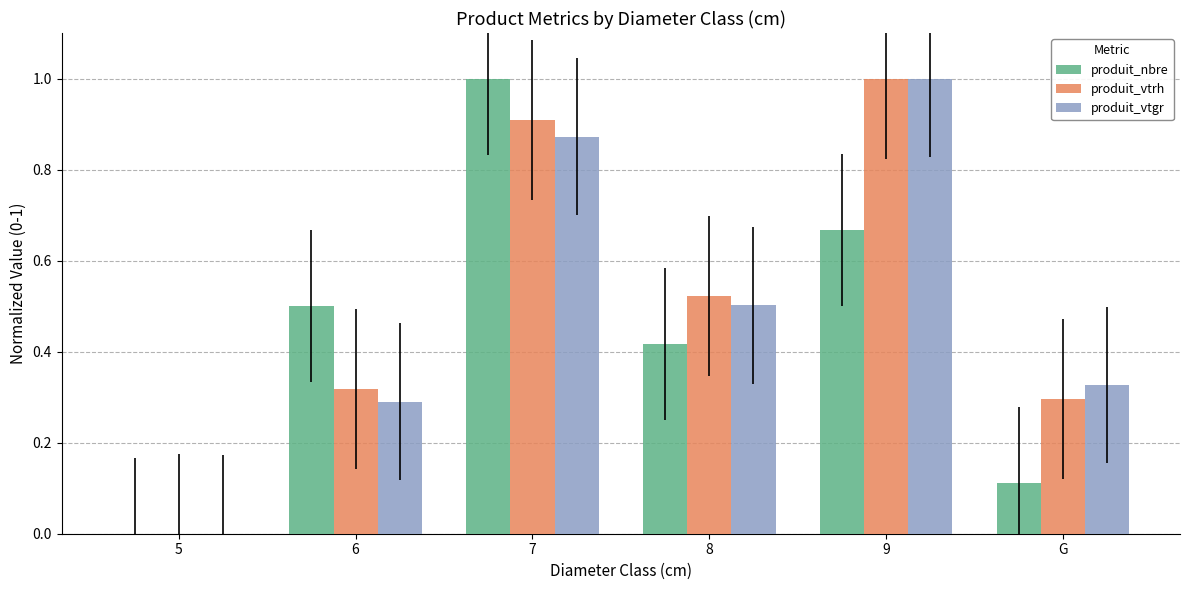

Are the bars grouped side by side (vs. stacked)?

Yes